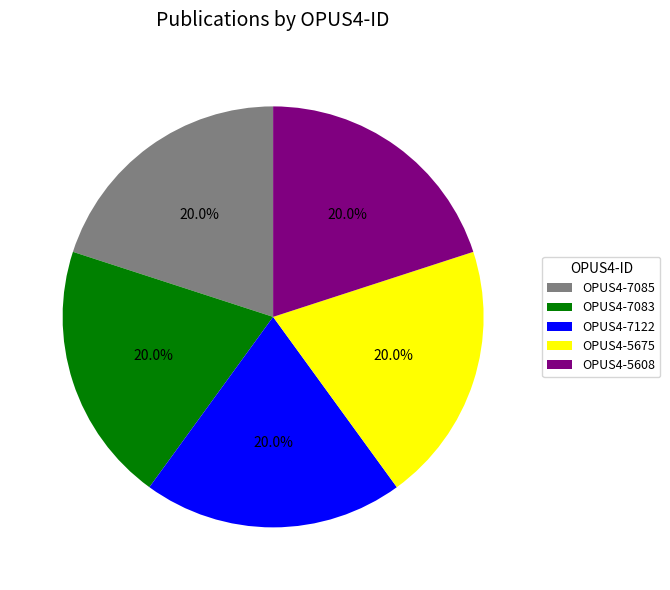

How many slices are in this pie chart?

5